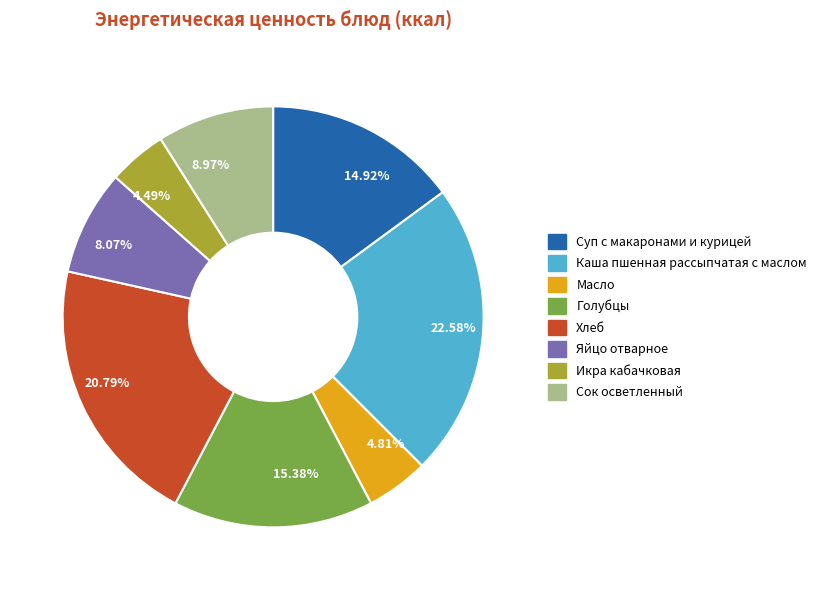

Which has a higher value, Суп с макаронами и курицей or Хлеб?

Хлеб